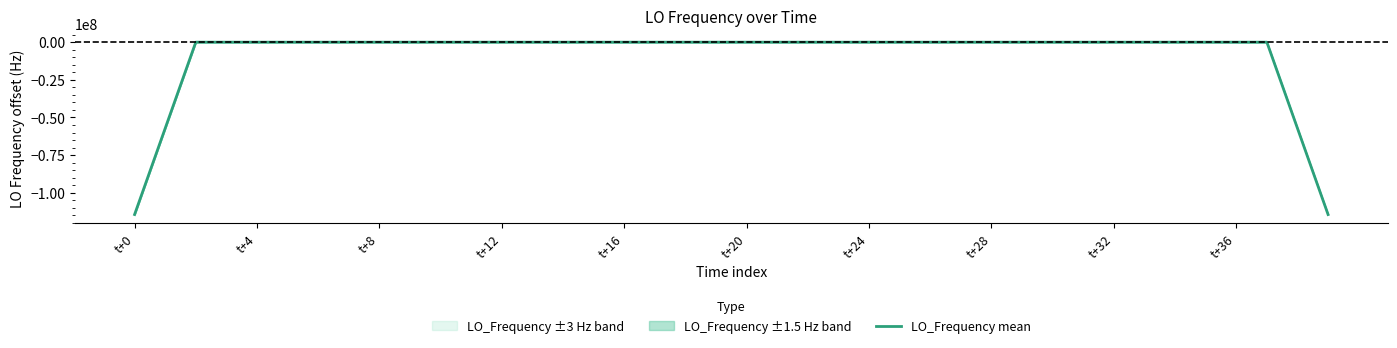

How many values are below 2?

4